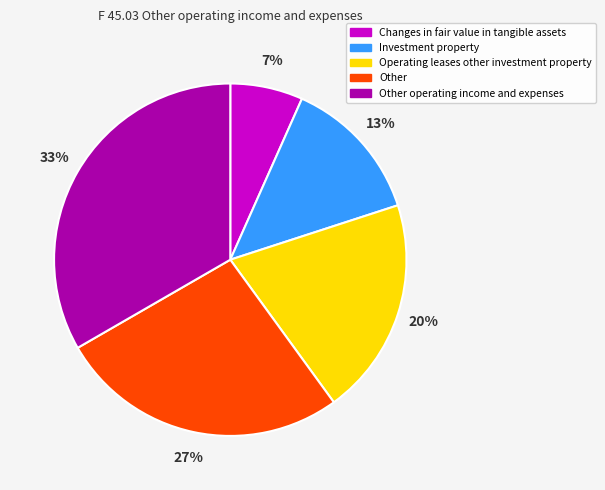

How many slices are in this pie chart?

5